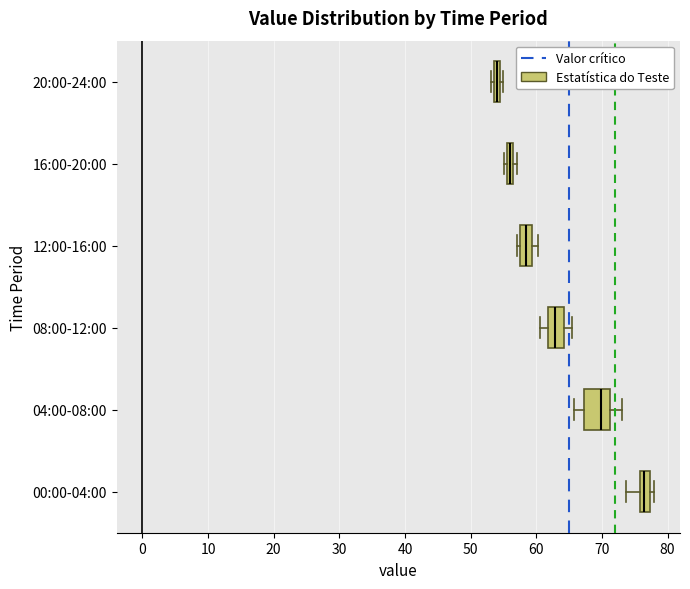

Which box has the furthest to the left median line?

20:00-24:00